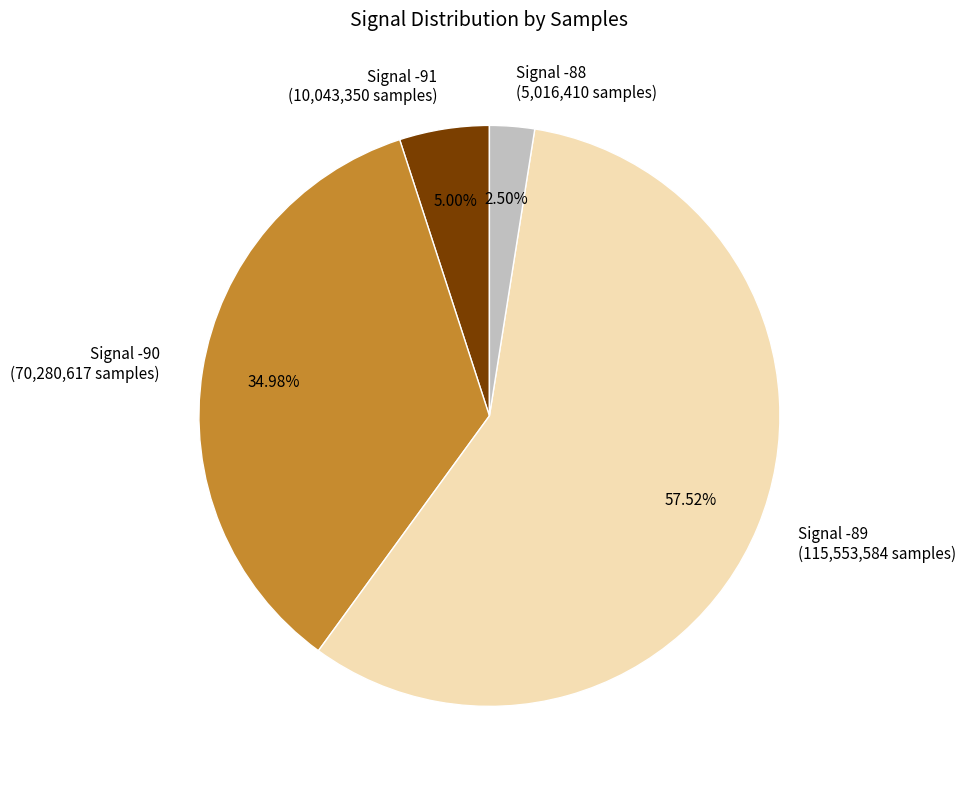

Combined, do Signal -88 (5,016,410 samples) and Signal -89 (115,553,584 samples) account for over 50%?

Yes